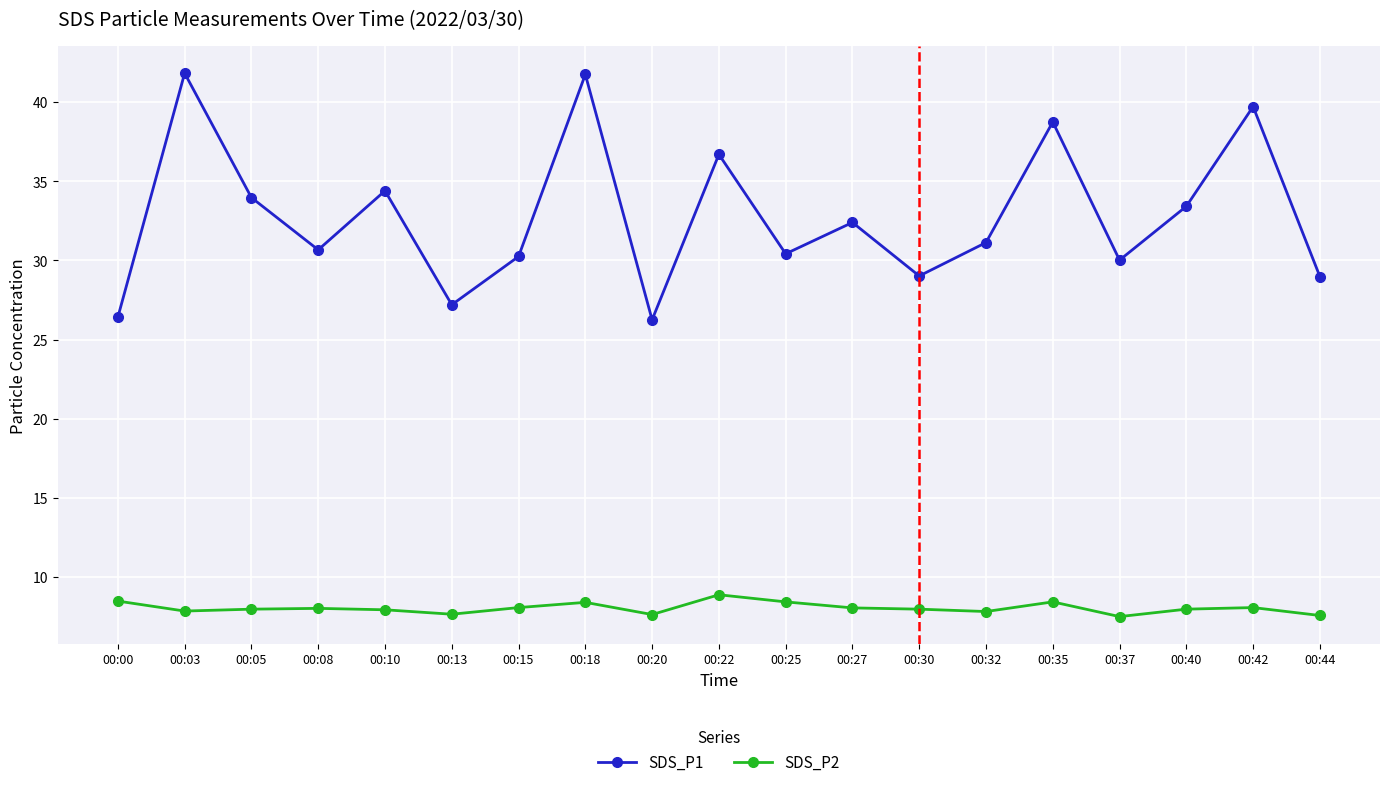

What is the total value across all series at 00:03?

49.7